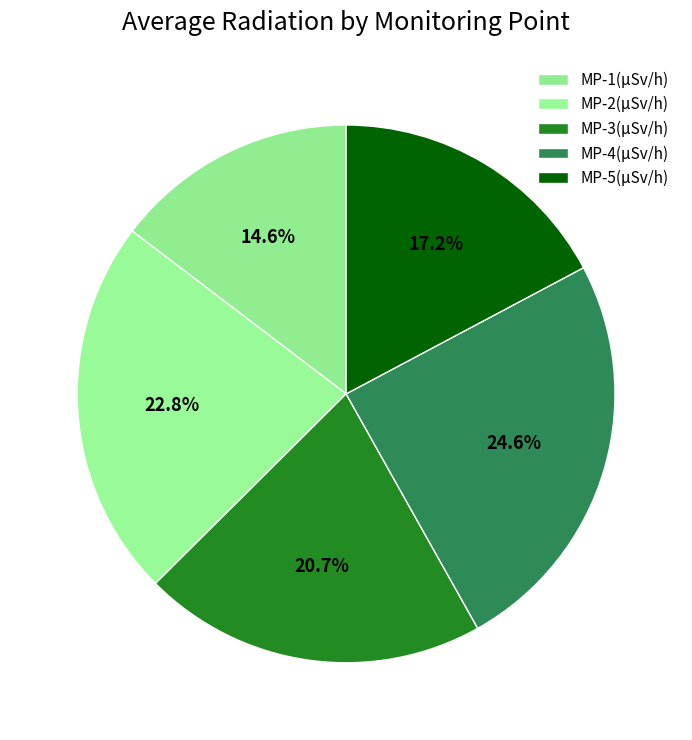

To the nearest percent, what is the difference between the MP-3 and MP-5 slice percentages?

3%